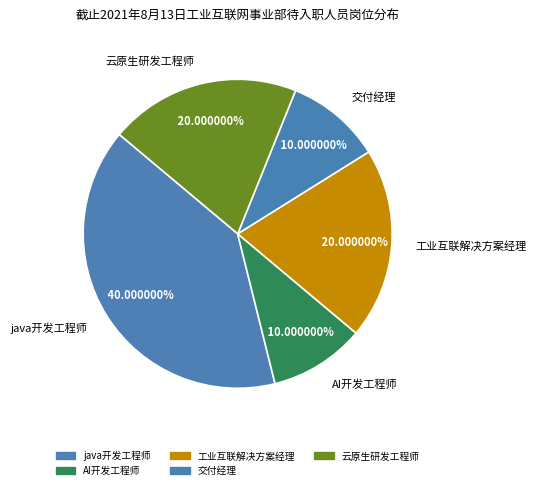

What is the ratio of the value at AI开发工程师 to the value at 云原生研发工程师?

0.5